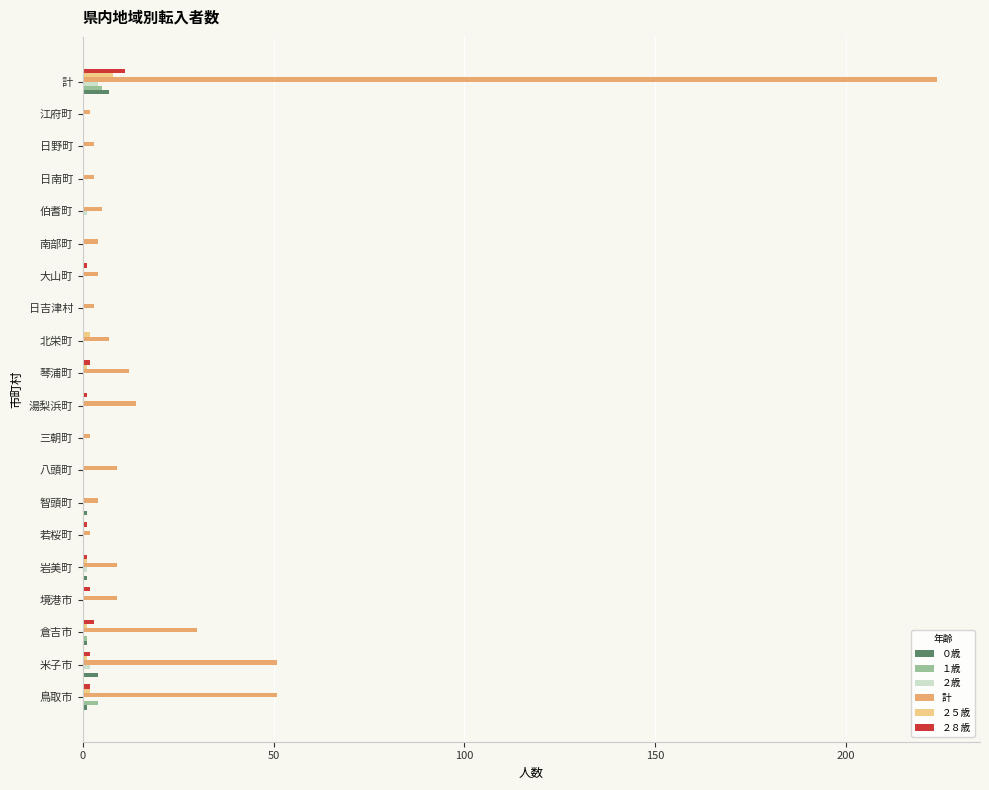

Which series has the widest spread of values?

計